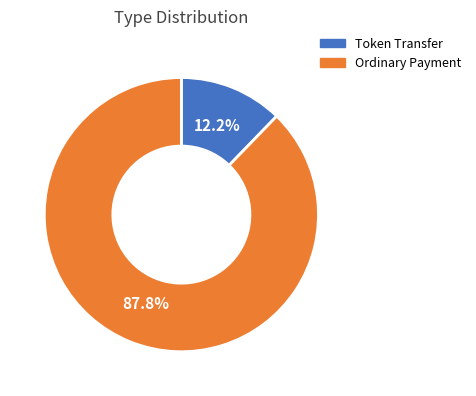

Is there a majority slice in this chart?

Yes